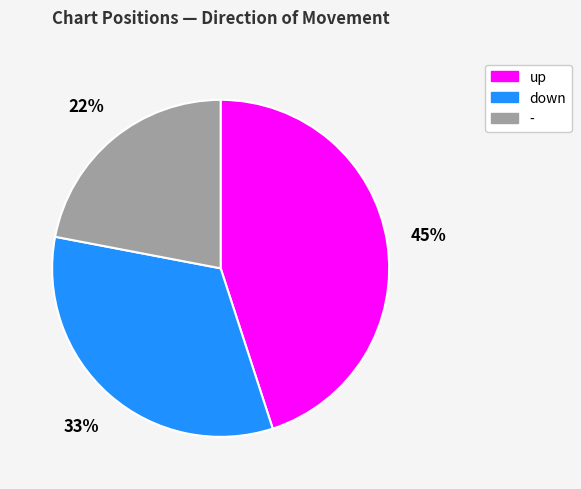

How many slices are in this pie chart?

3